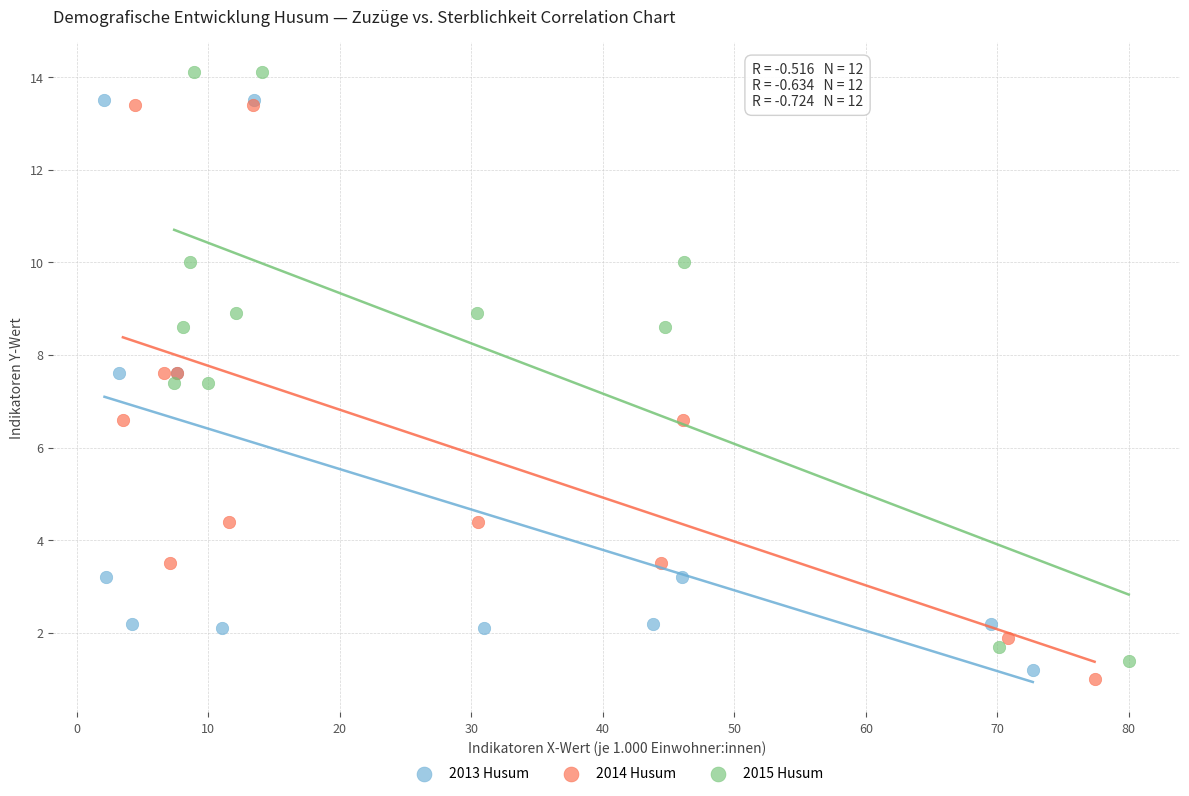

Which series reaches the minimum Y coordinate?

2014 Husum